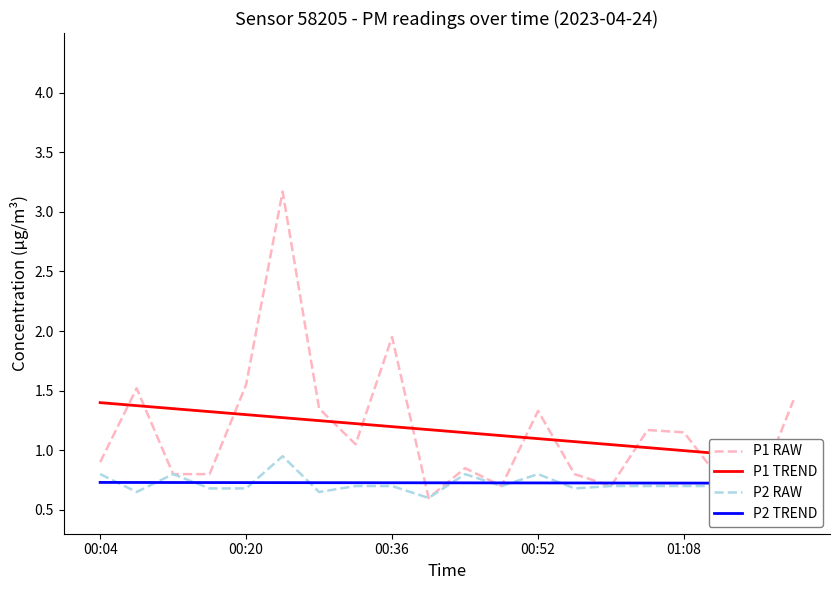

Reading right to left, what are all the values shown in this chart?

P1 RAW: 1.4	0.7	0.8	1.1	1.2	0.7	0.8	1.3	0.7	0.8	0.6	1.9	1.1	1.4	3.2	1.6	0.8	0.8	1.5	0.9
P1 TREND: 0.9	0.9	1.0	1.0	1.0	1.0	1.1	1.1	1.1	1.1	1.2	1.2	1.2	1.2	1.3	1.3	1.3	1.3	1.4	1.4
P2 RAW: 0.9	0.7	0.7	0.7	0.7	0.7	0.7	0.8	0.7	0.8	0.6	0.7	0.7	0.7	0.9	0.7	0.7	0.8	0.7	0.8
P2 TREND: 0.7	0.7	0.7	0.7	0.7	0.7	0.7	0.7	0.7	0.7	0.7	0.7	0.7	0.7	0.7	0.7	0.7	0.7	0.7	0.7